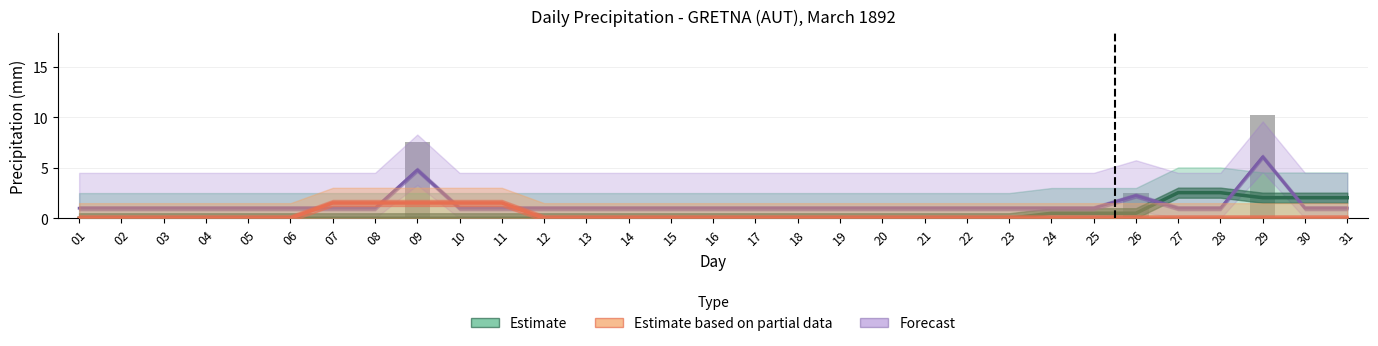

Which series has the largest range (max minus min)?

Forecast